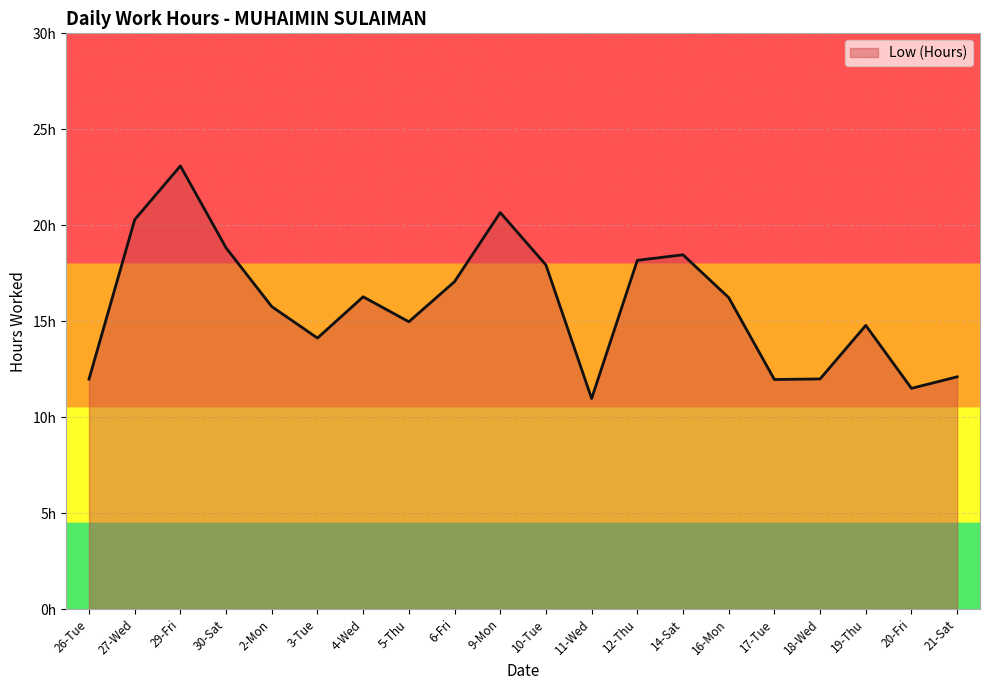

Does the chart have visible grid lines?

Yes